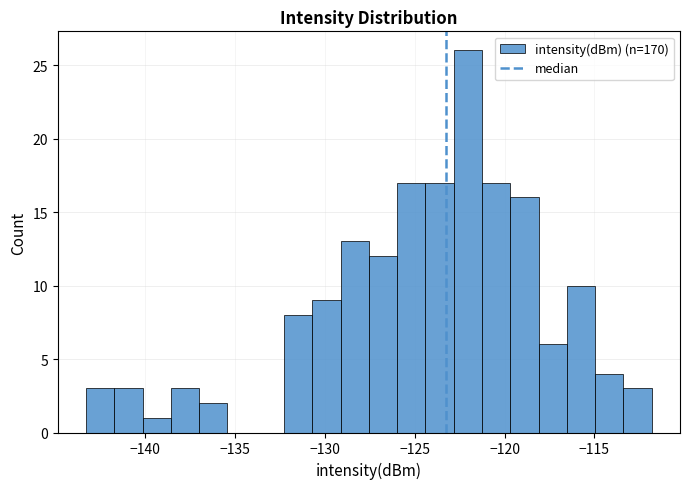

Read against the x-axis, roughly where is the centre of the tallest bar?

-122.0